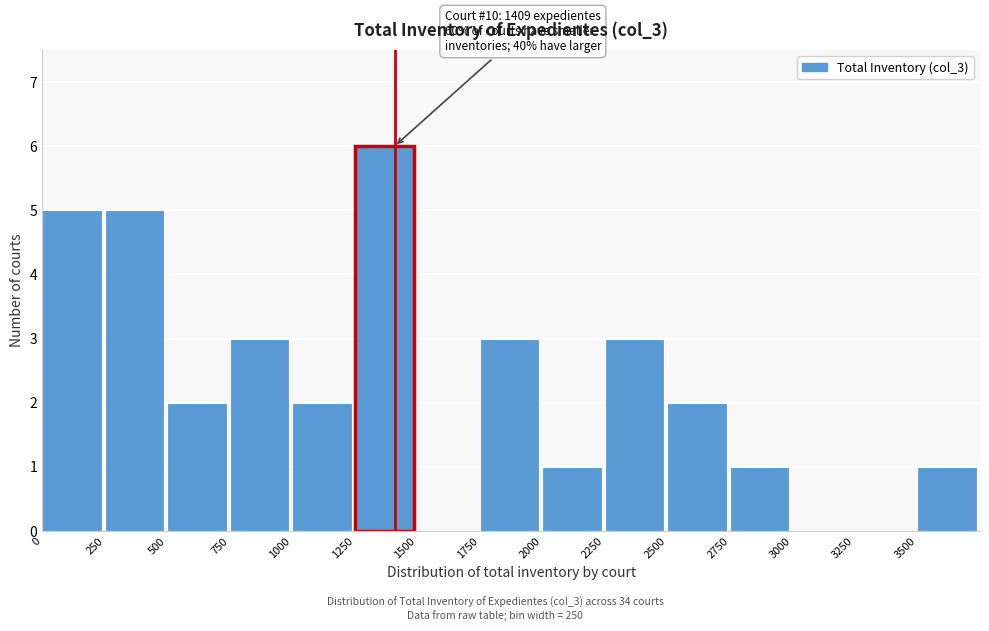

Over which range of the x-axis is the bar tallest?

1250 to 1500